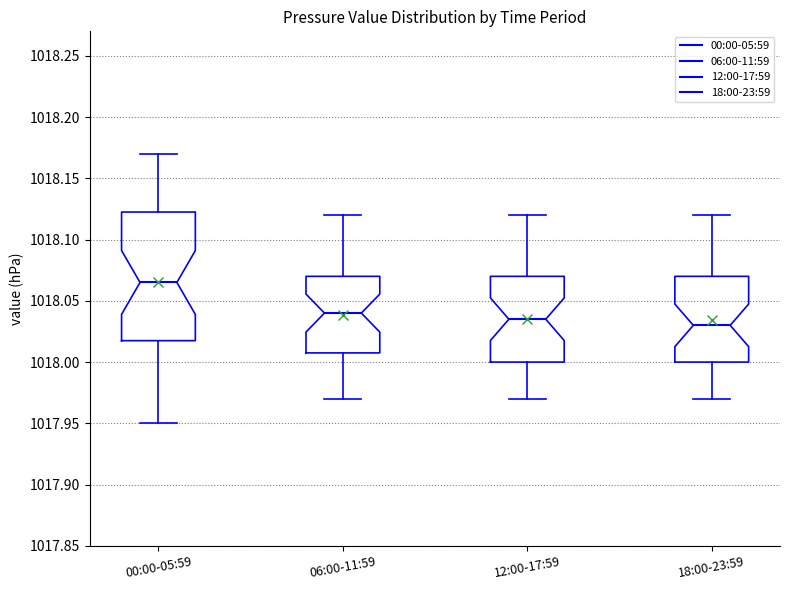

Where does the median line of the box for 00:00-05:59 sit on the y-axis? The values are not printed on the chart, so give them approximately, as read against the axis.

1018.065